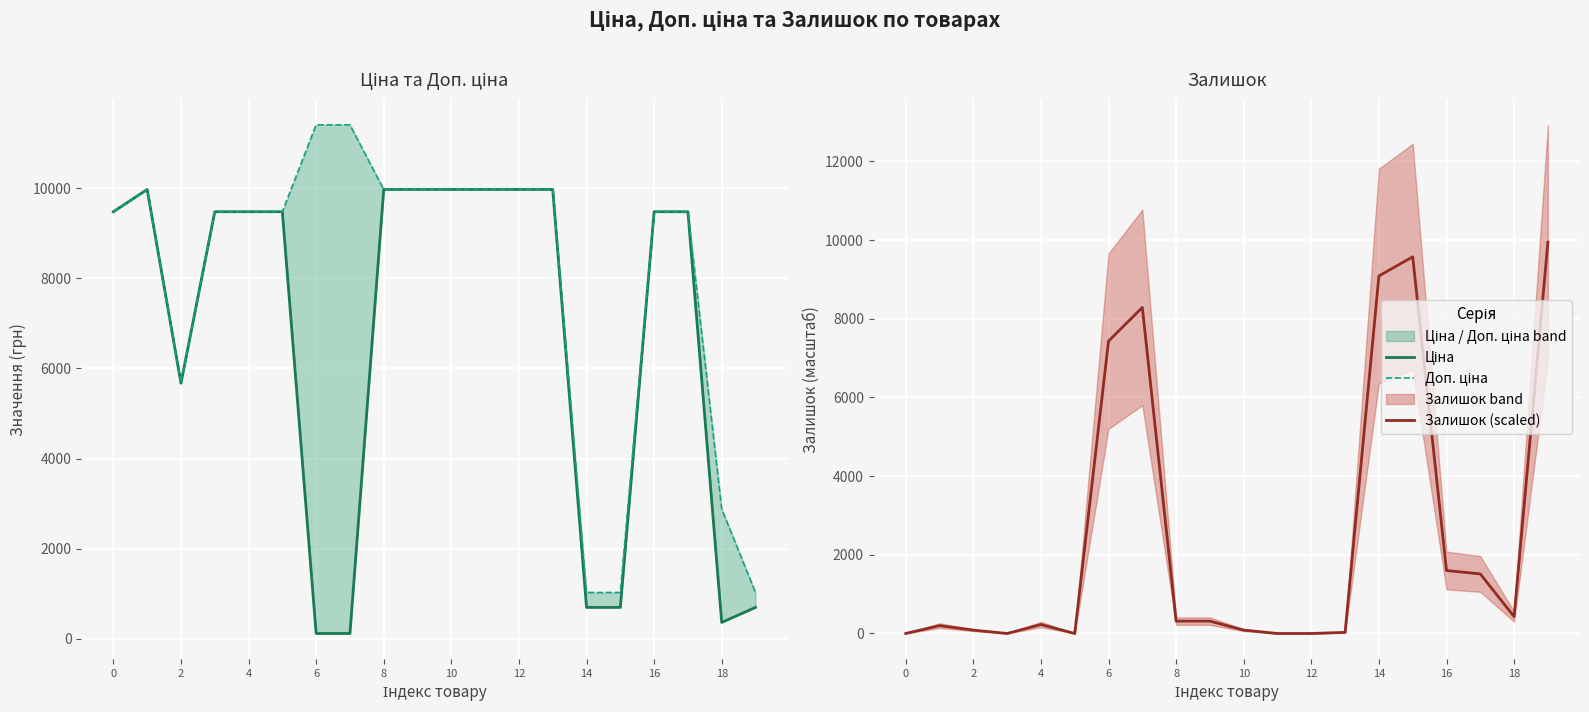

What are all the series names shown in the legend?

Ціна, Доп. ціна, Залишок (scaled)